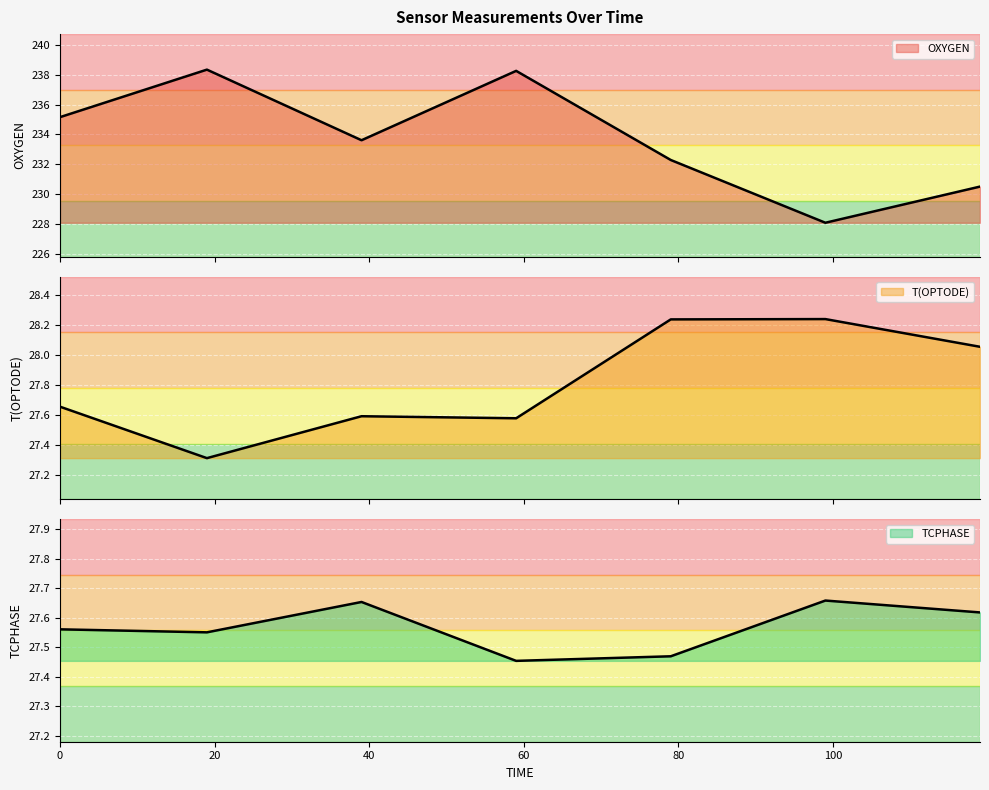

How many lines are shown in the chart?

3